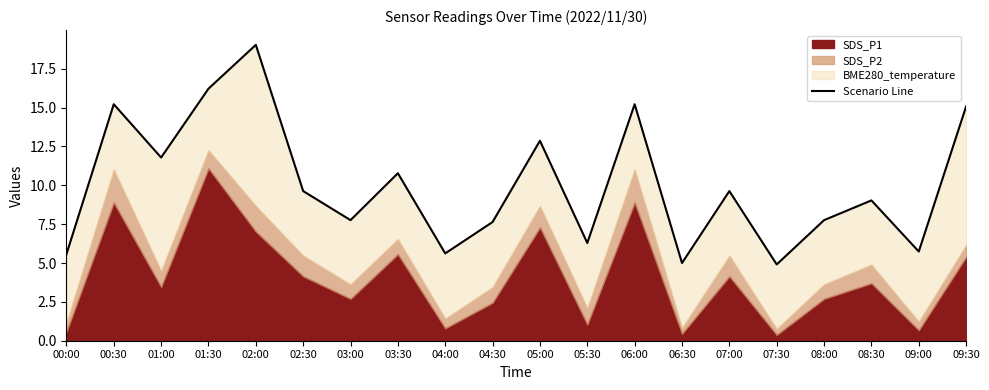

Where is the first local maximum?

00:30